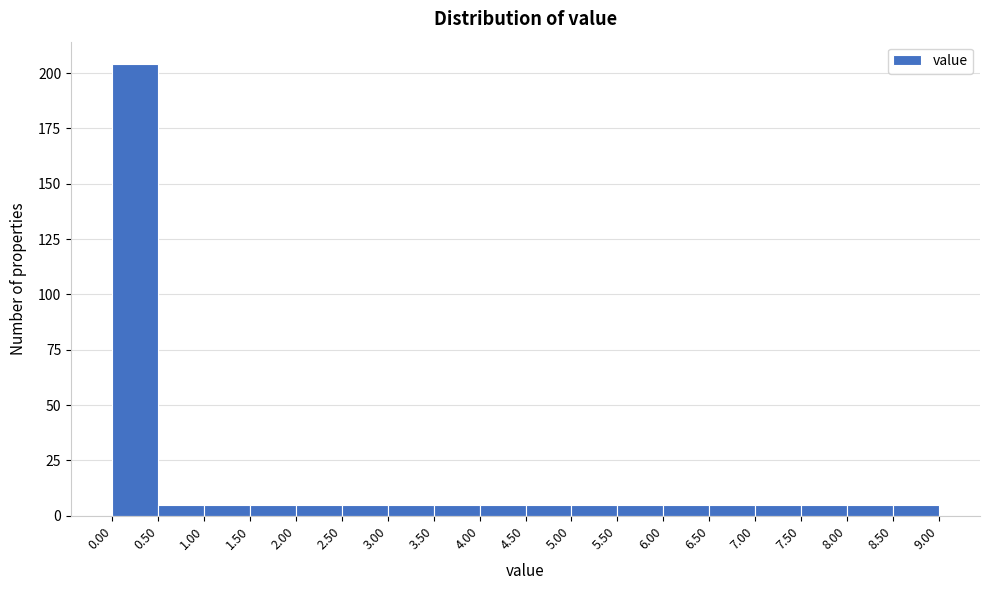

How tall is the bar that spans 0.50 to 1.00 on the x-axis? The values are not printed on the chart, so give them approximately, as read against the axis.

5